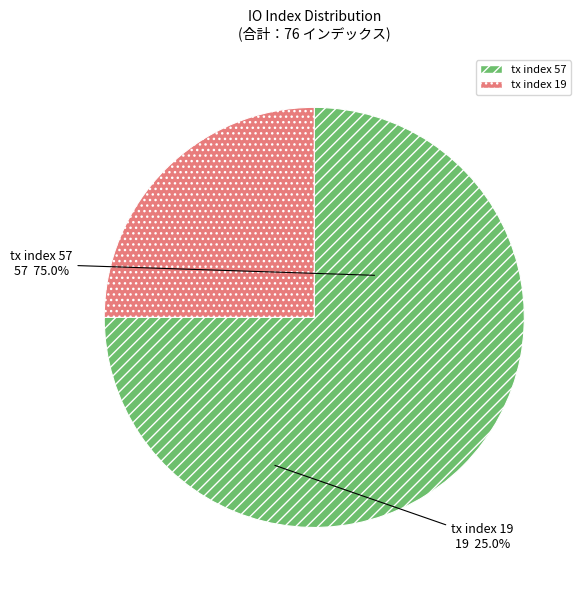

What is the majority slice?

tx index 57